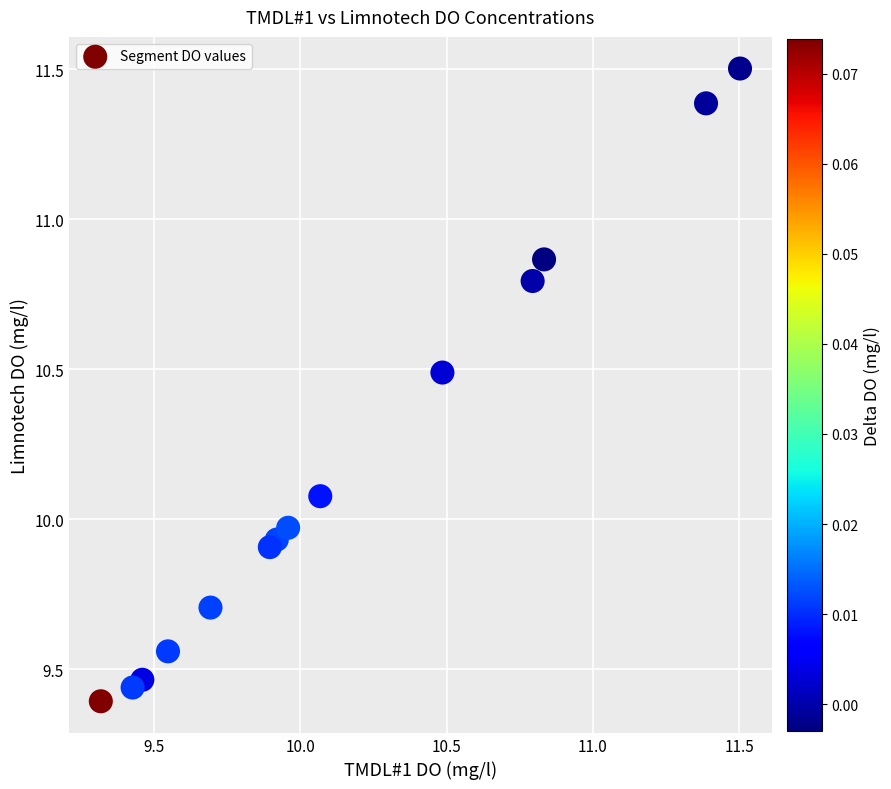

What is the range of Y values (max minus min)?

2.1